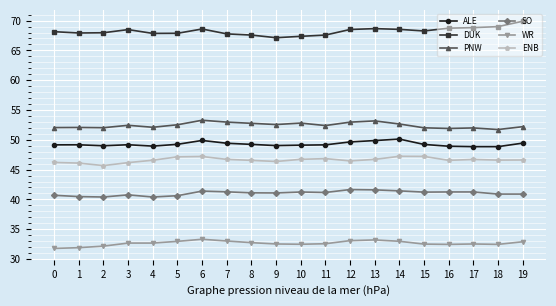

True or false: PNW has more than 2 interior local peaks.

True